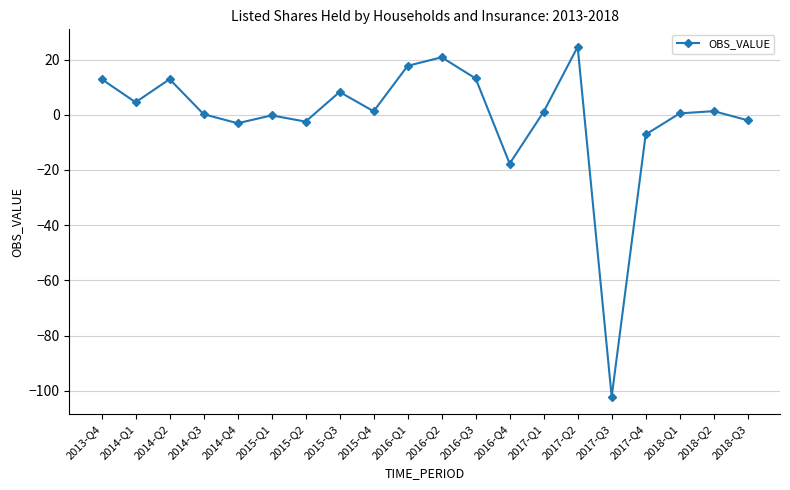

At which label does the data first exceed 1?

2013-Q4